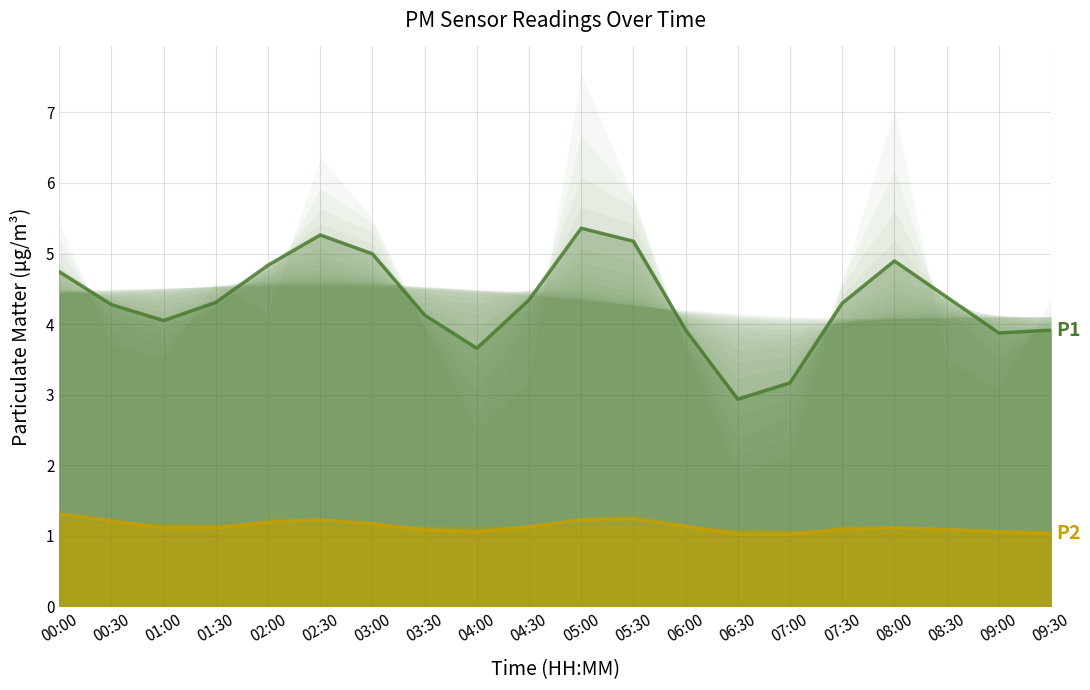

Which category has the highest value across all series?

05:00